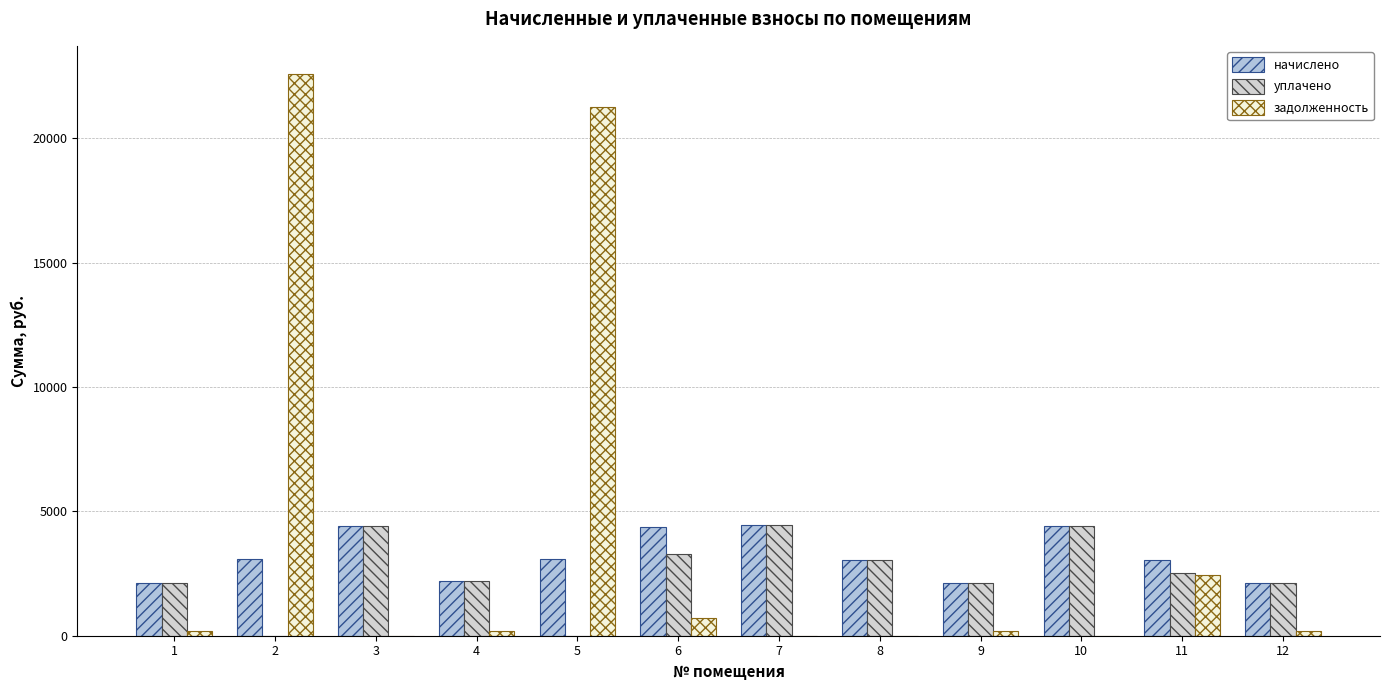

How many distinct data groups are displayed?

3